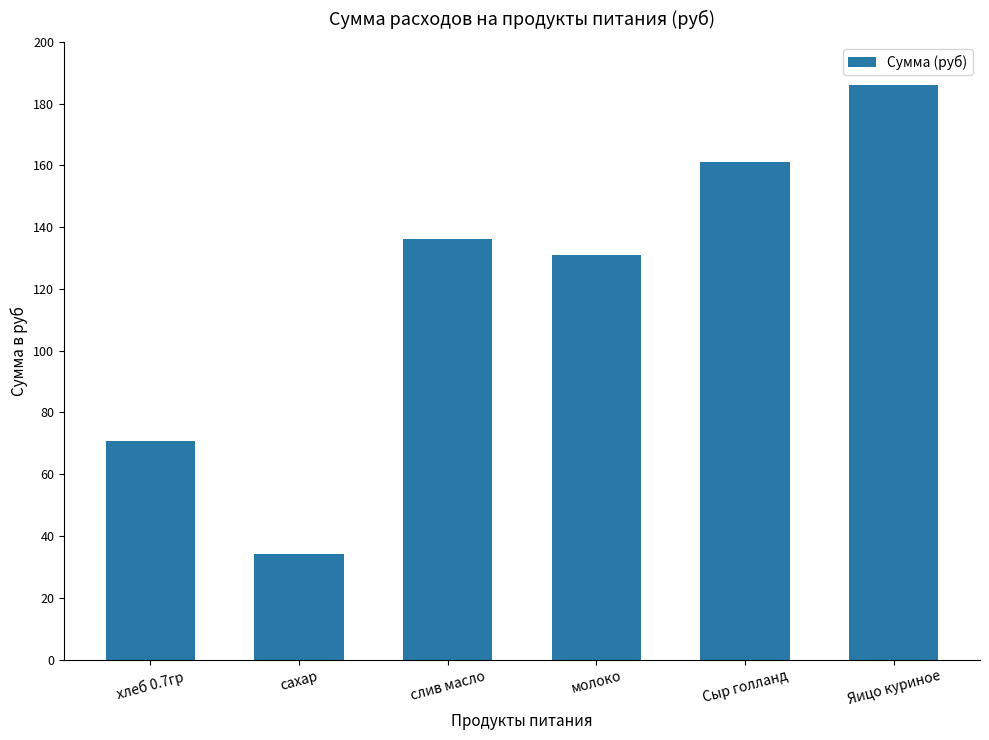

Rank the categories by value from highest to lowest.

Яицо куриное, Сыр голланд, слив масло, молоко, хлеб 0.7гр, сахар